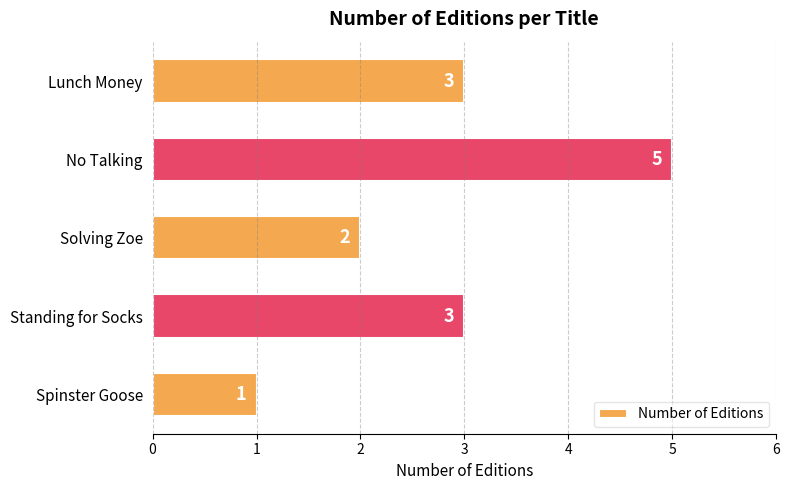

Read the value at Standing for Socks.

3